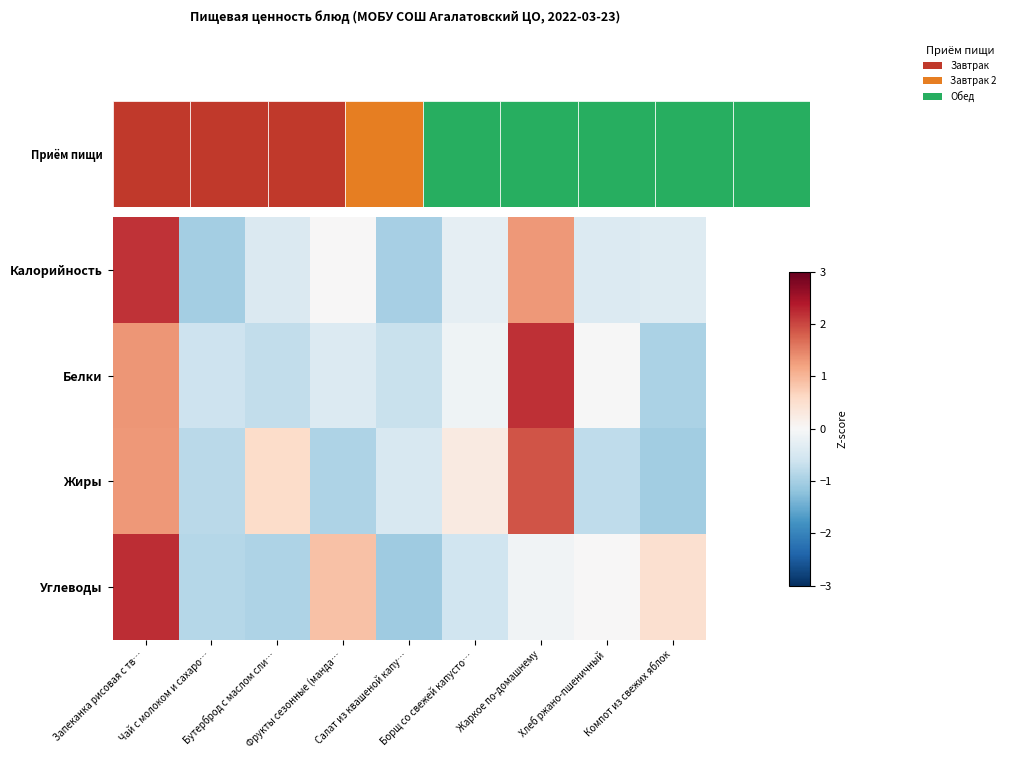

At which category does the chart reach its minimum across all series?

Салат из квашеной капу…